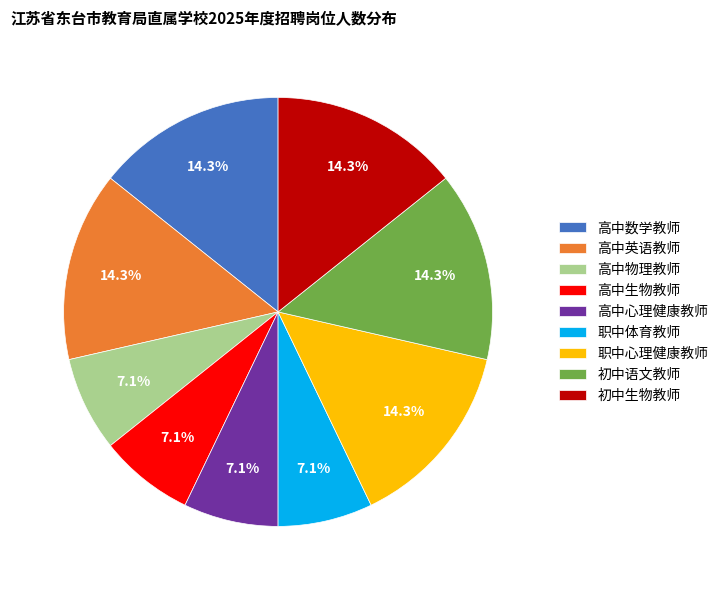

To the nearest percent, what portion does 高中生物教师 represent?

7%